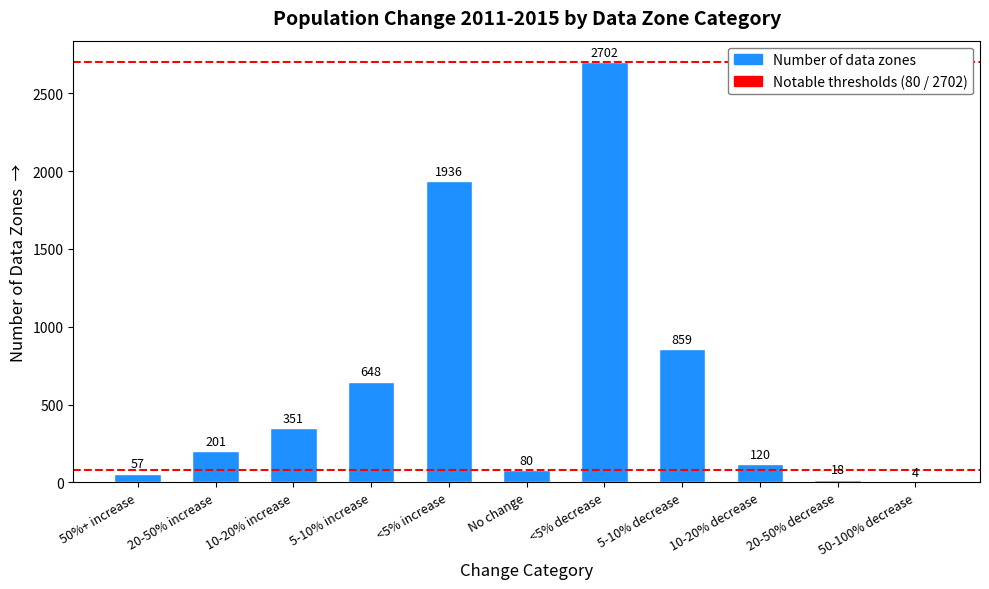

What is the approximate value at <5% increase, to the nearest 100?

1900